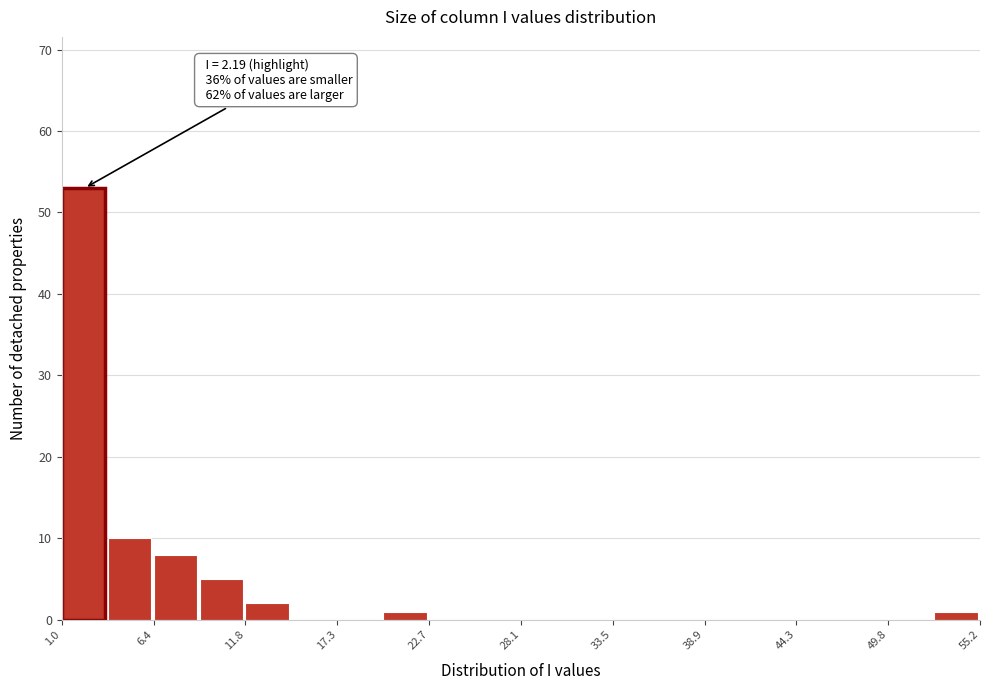

Read against the x-axis, roughly where is the centre of the tallest bar?

2